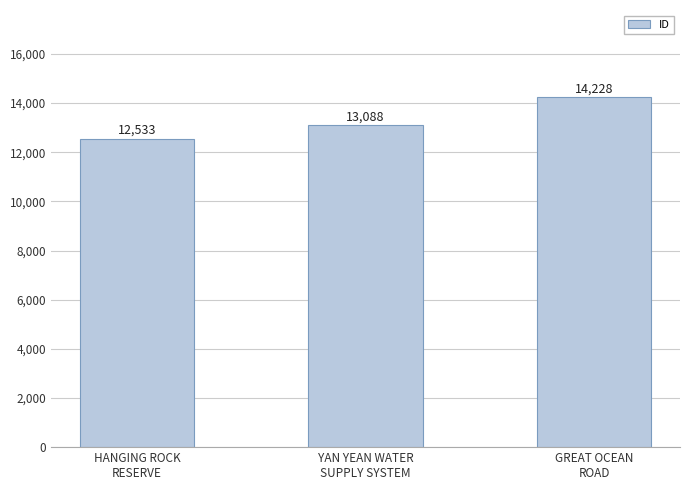

What is the label of the 2nd bar from the right?

YAN YEAN WATER
SUPPLY SYSTEM